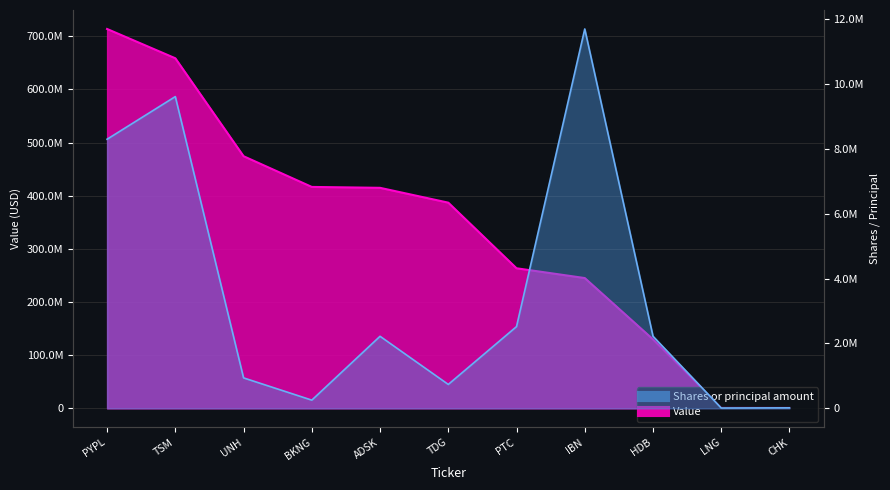

True or false: Shares or principal amount and Value cross at least once.

False